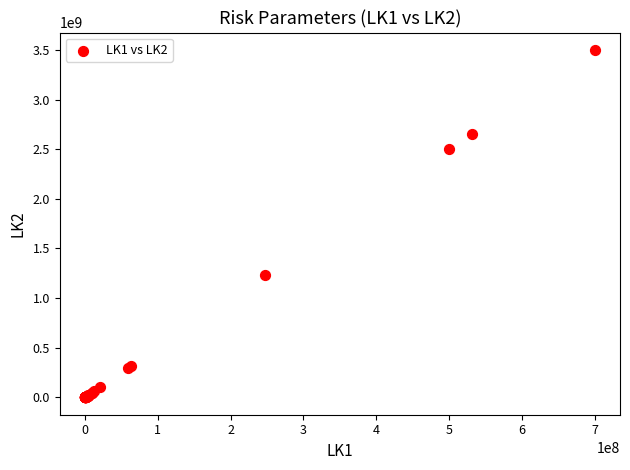

What Y value in the scatter plot is closest to 1750001875?

1234615000